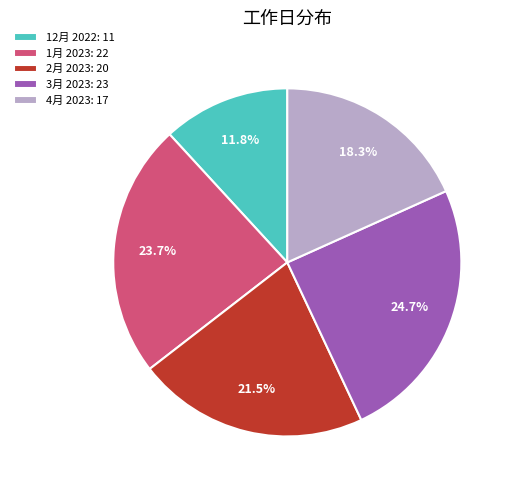

To the nearest percent, what percentage of the pie is 4月 2023?

18%